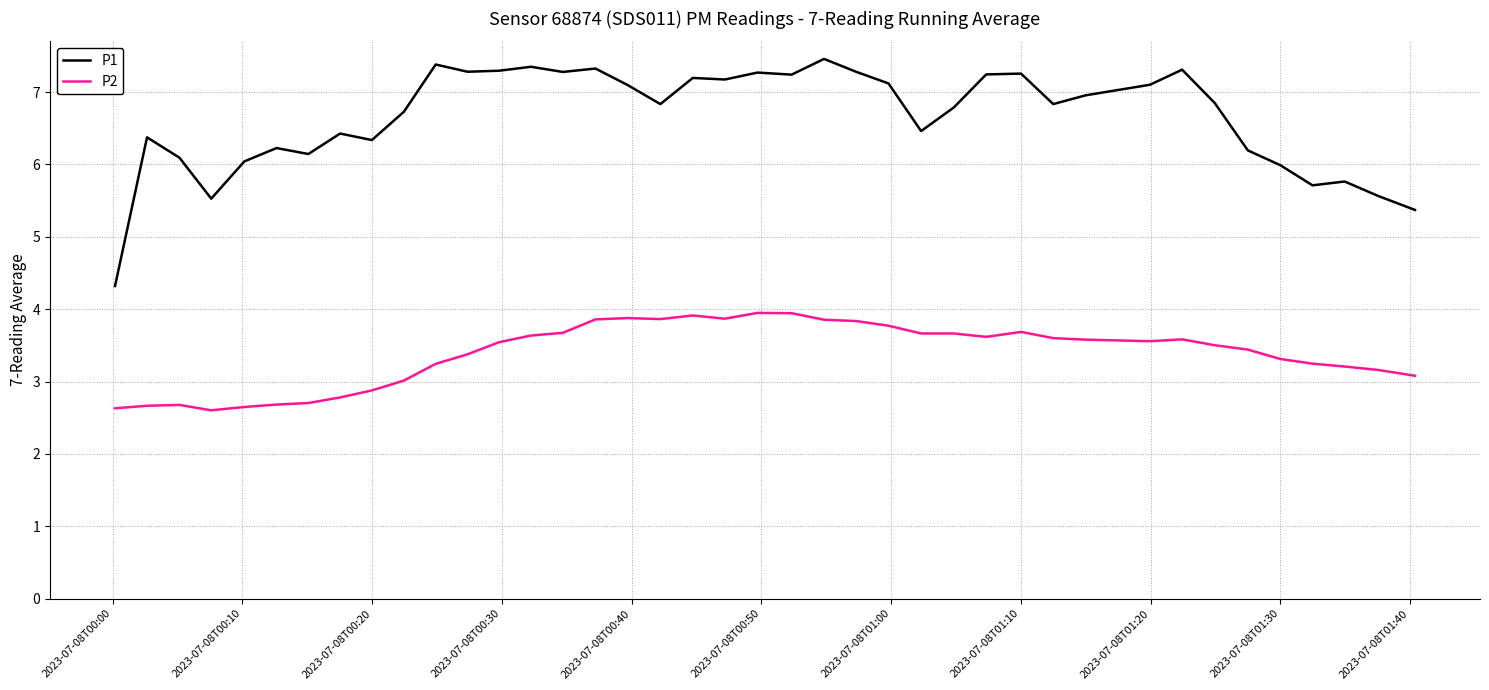

True or false: P1 and P2 intersect in this chart.

False